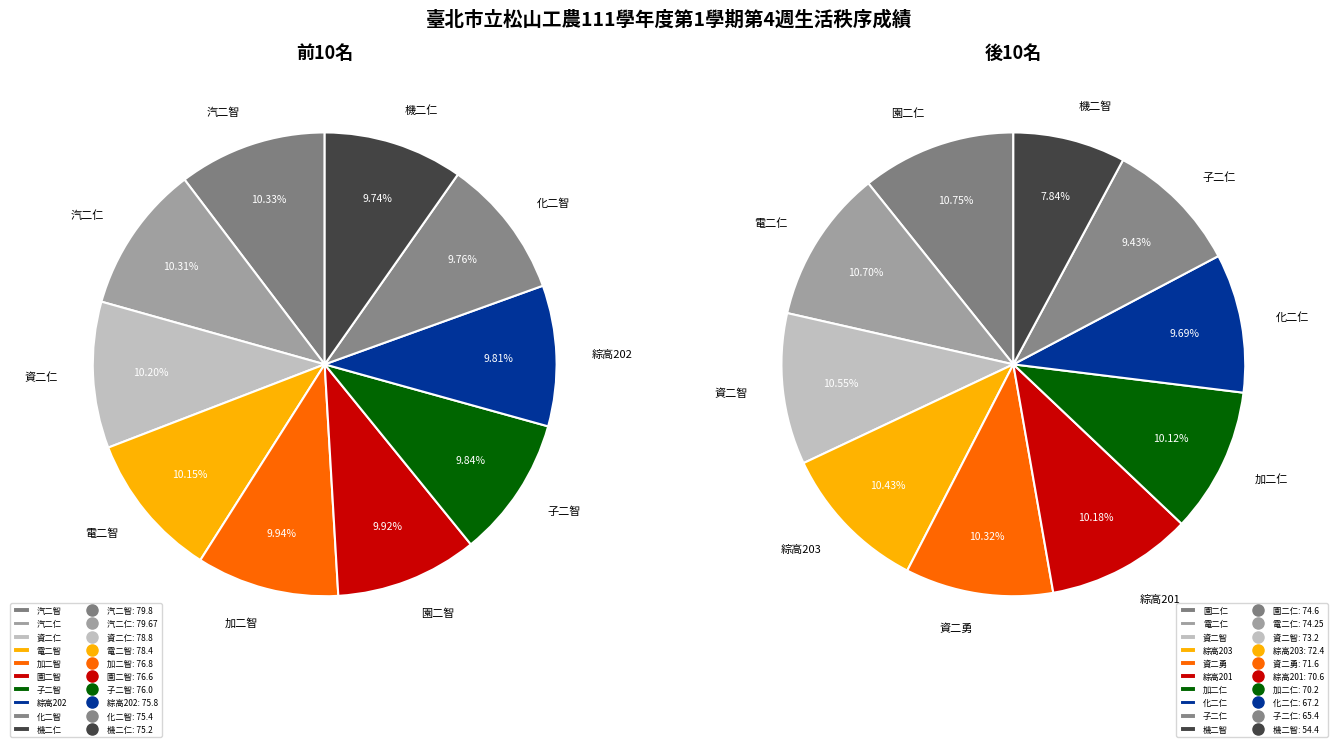

Does 化二仁 account for over 50% of the chart?

No